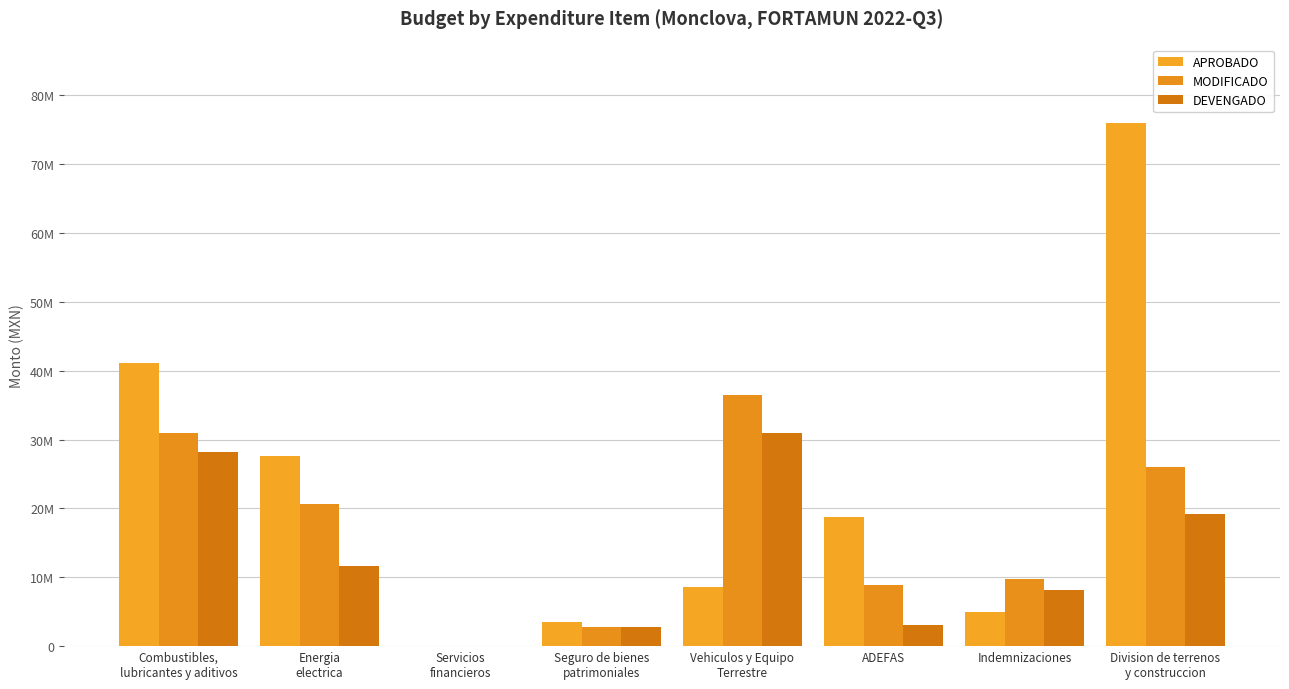

Does the chart contain stacked bars?

No